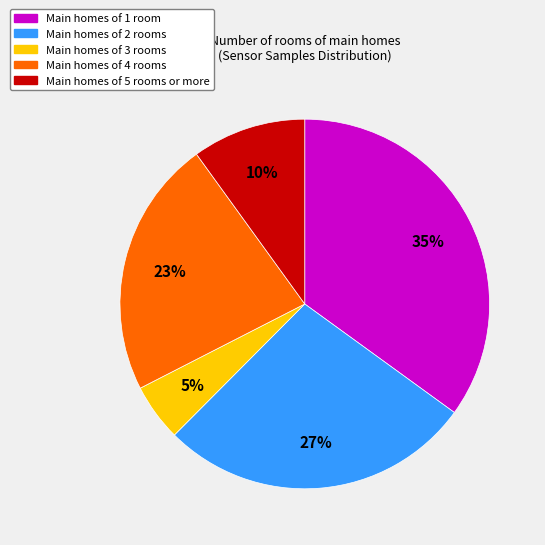

Is there any slice that represents more than half of the pie?

No